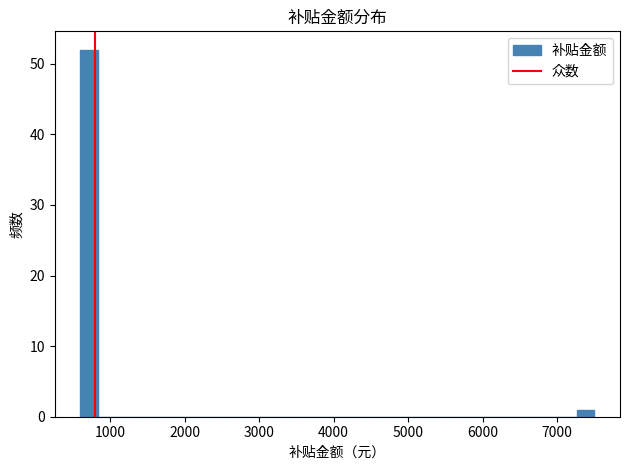

Read against the x-axis, roughly where is the centre of the tallest bar?

700